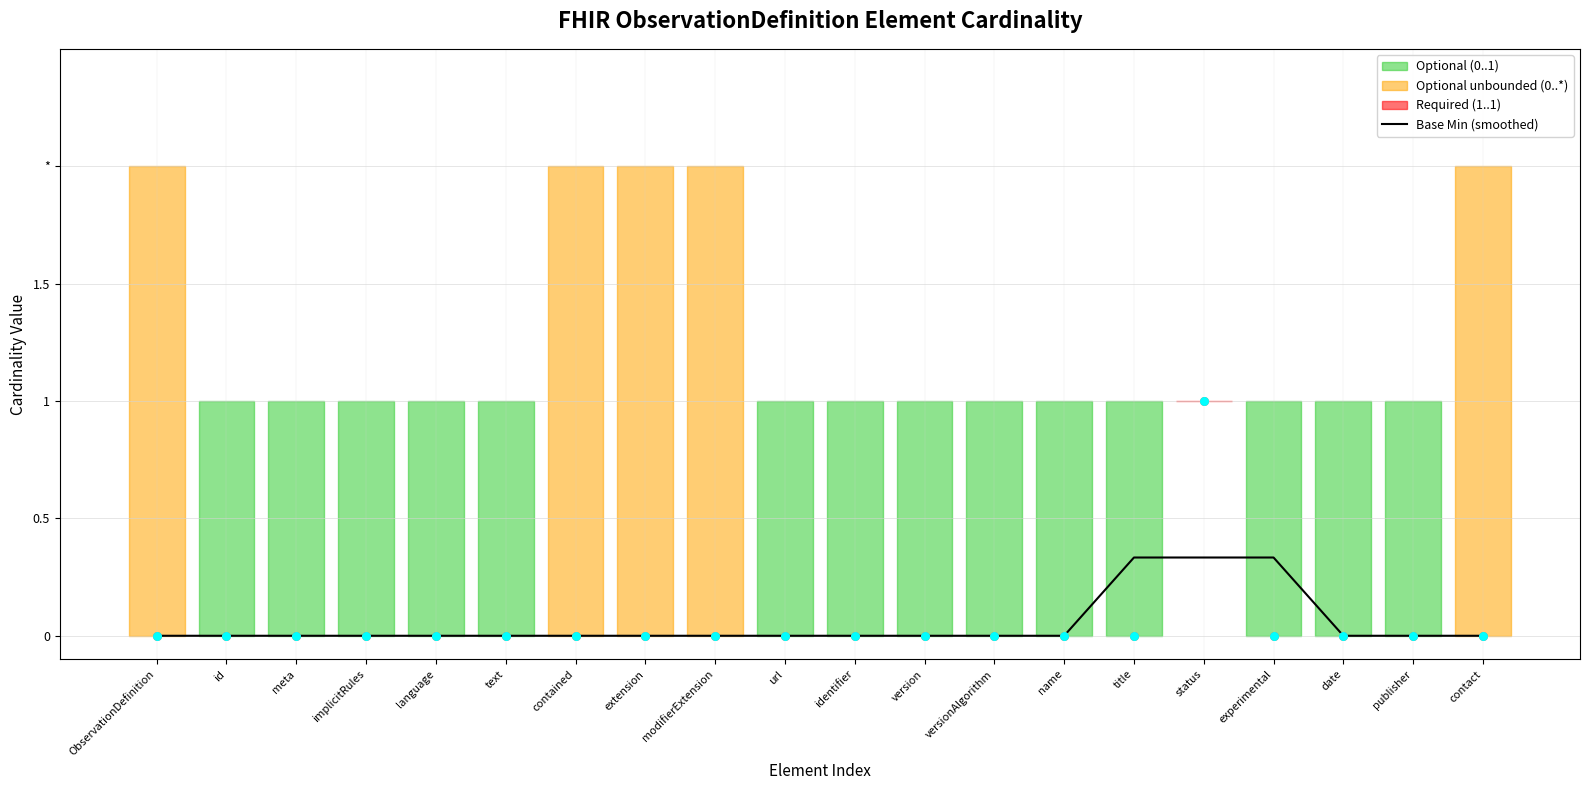

Which series contains the lowest Y value?

Base Min (smoothed)